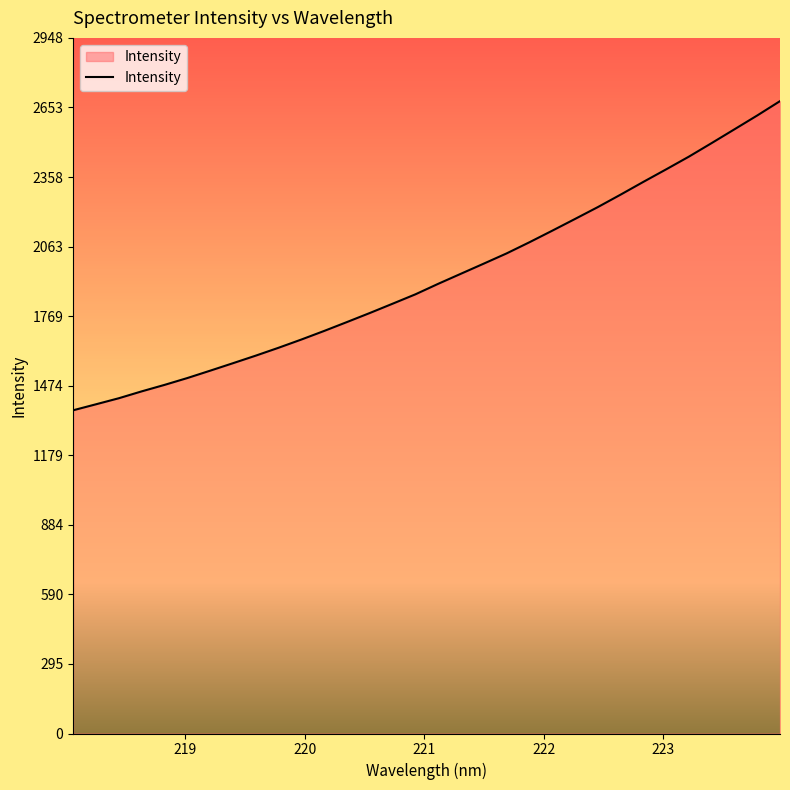

What is the maximum value shown in the chart?

2679.6